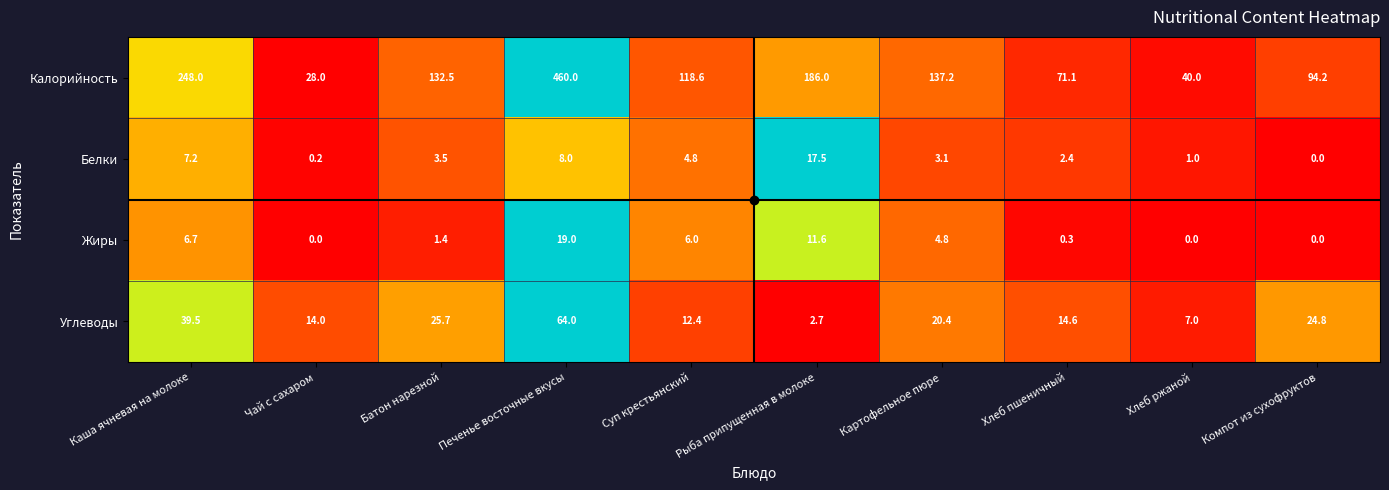

Which series has the largest total across all categories?

Калорийность